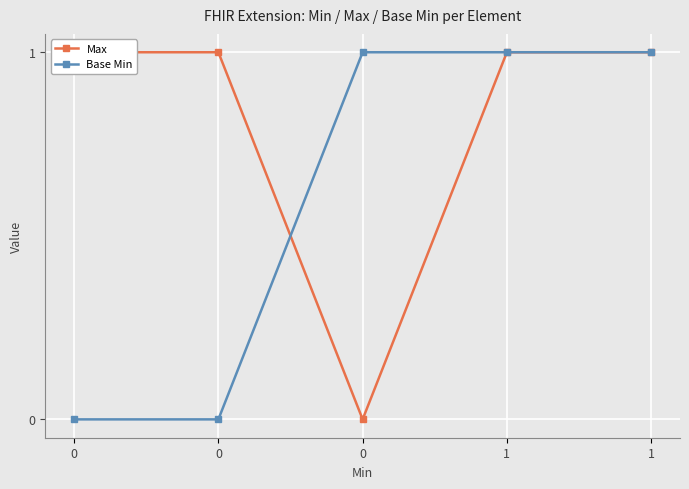

Does the chart display data point markers on the line(s)?

Yes